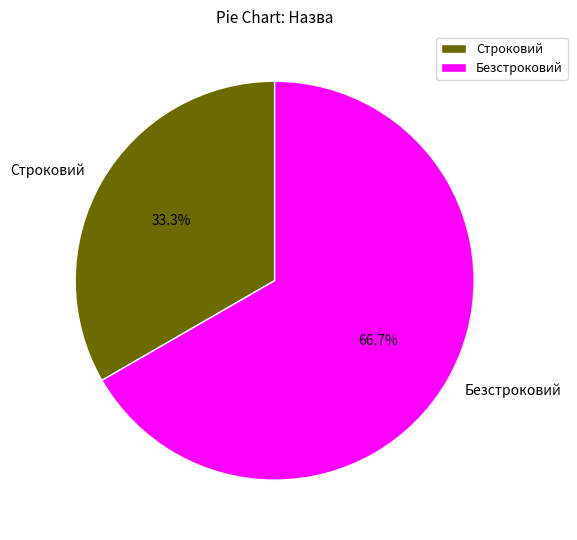

Is Безстроковий the majority of the pie?

Yes